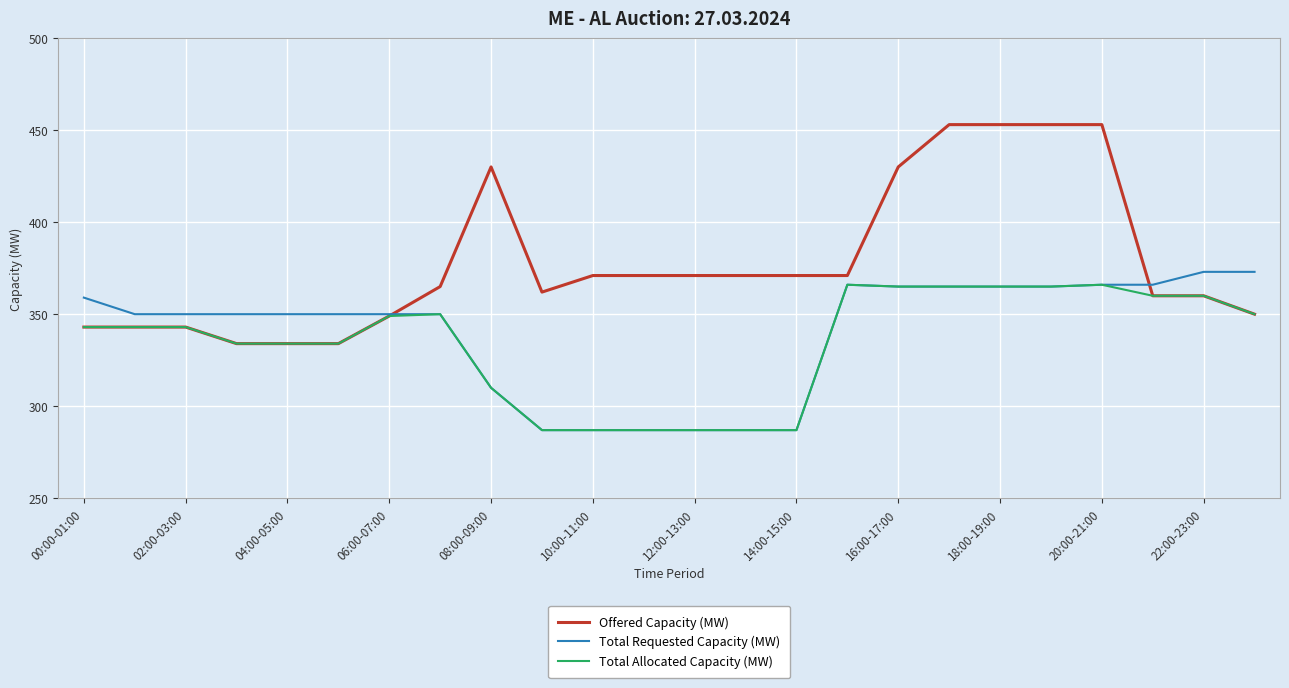

Which series has the widest spread of values?

Offered Capacity (MW)